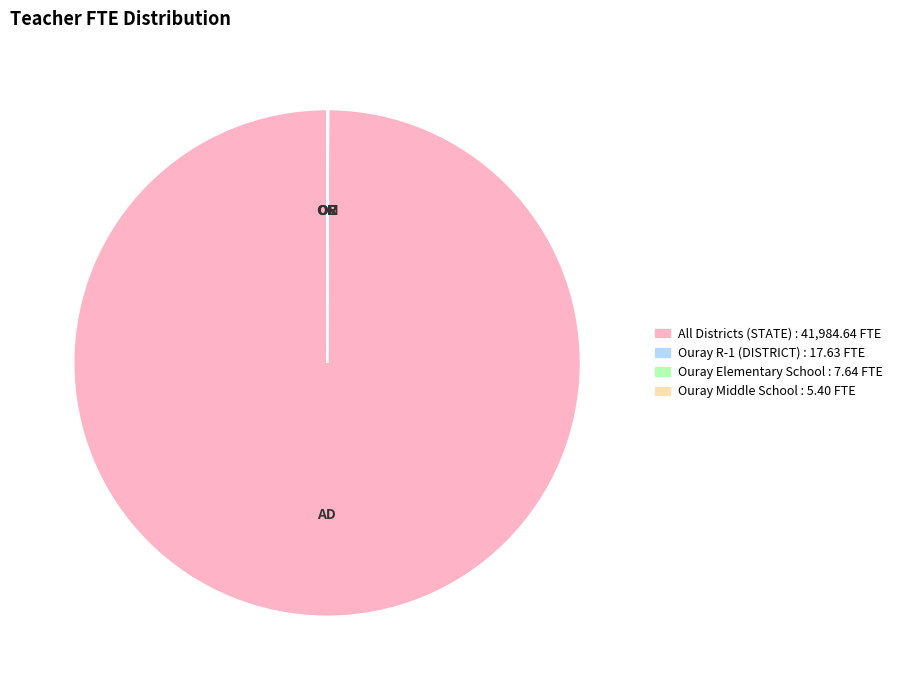

Which category accounts for the majority?

All Districts (STATE)